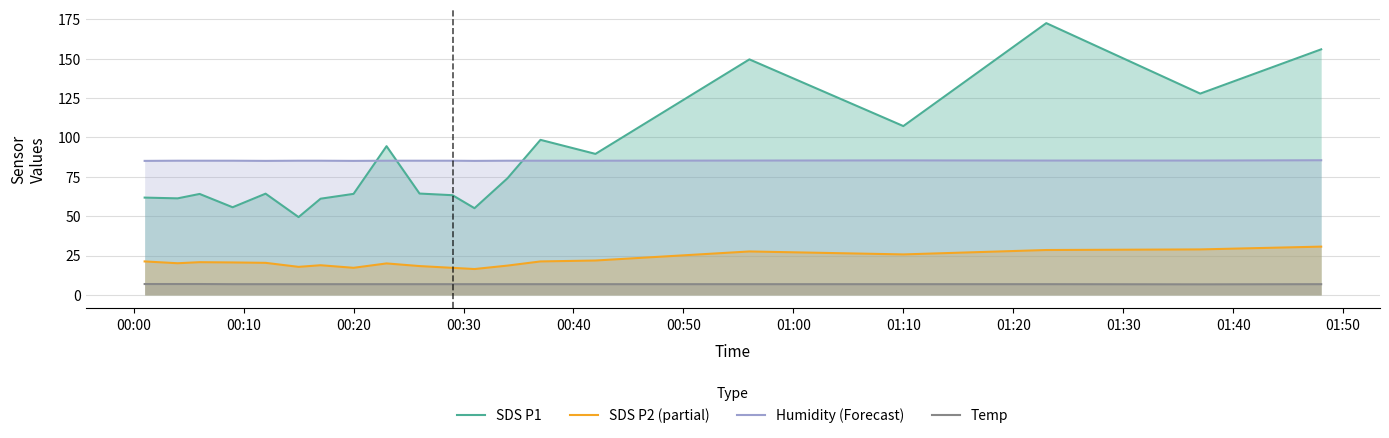

Reading right to left, list all the values displayed in this chart.

SDS P1: 155.9	127.8	172.6	107.2	149.6	89.5	98.5	74.0	55.0	63.3	64.3	94.4	64.2	61.1	49.4	64.3	55.6	64.1	61.3	61.8
SDS P2 (partial): 30.6	28.9	28.5	25.7	27.6	21.8	21.2	18.6	16.4	17.2	18.3	20.0	17.2	18.8	17.8	20.4	20.6	20.8	20.1	21.2
Humidity (Forecast): 85.5	85.3	85.3	85.4	85.3	85.2	85.2	85.2	85.1	85.2	85.2	85.2	85.1	85.2	85.2	85.1	85.2	85.2	85.2	85.1
Temp: 6.8	6.7	6.8	6.8	6.8	6.8	6.8	6.8	6.8	6.8	6.8	6.8	6.8	6.8	6.8	6.8	6.8	6.9	6.9	6.9